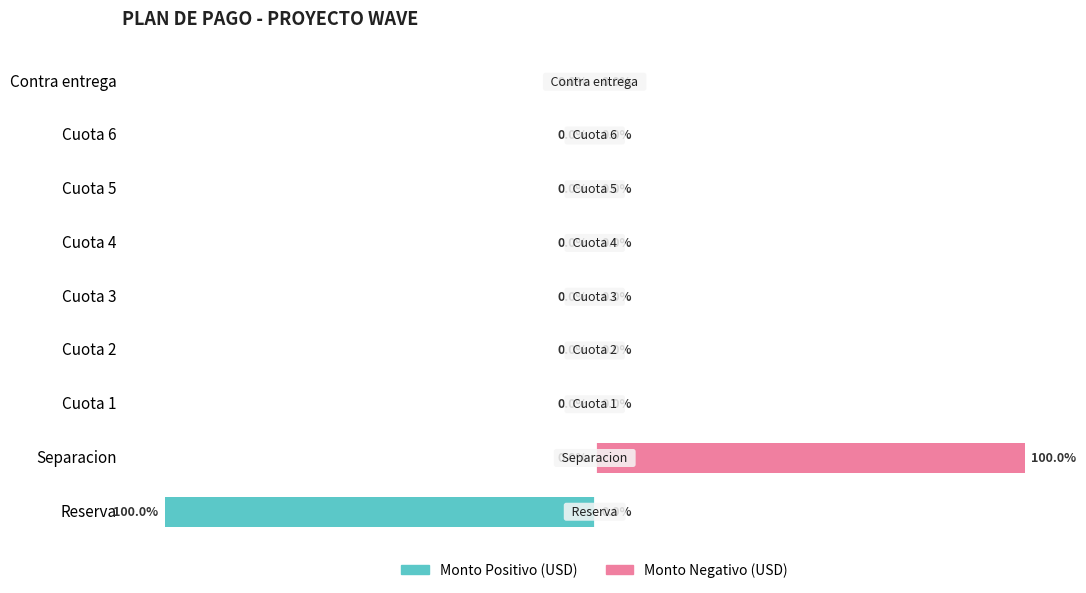

Is it true that Monto Positivo (USD) equals 0 at Cuota 1?

True